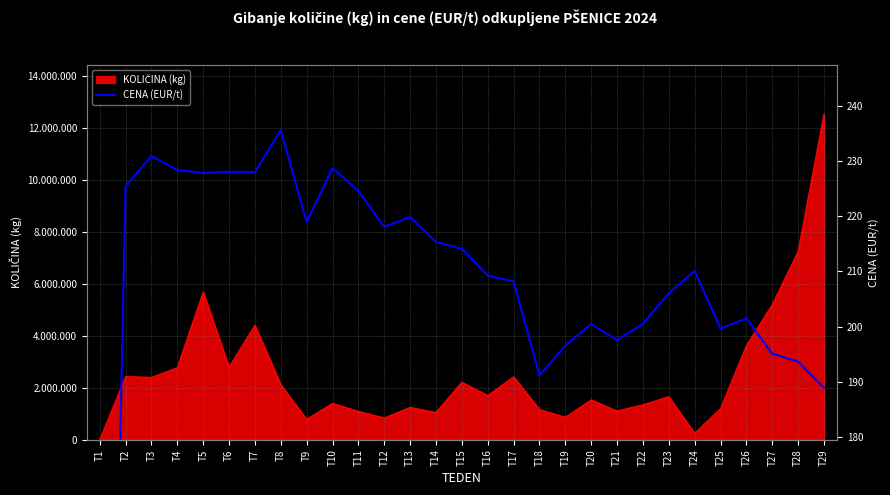

How many interior local peaks (higher than both neighbors) does the data have?

8